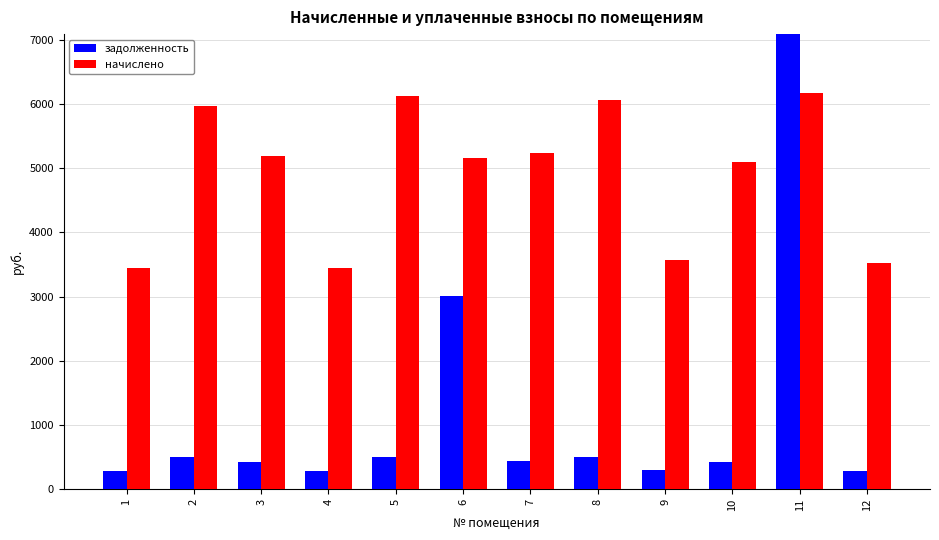

What are all the series names shown in the legend?

задолженность, начислено